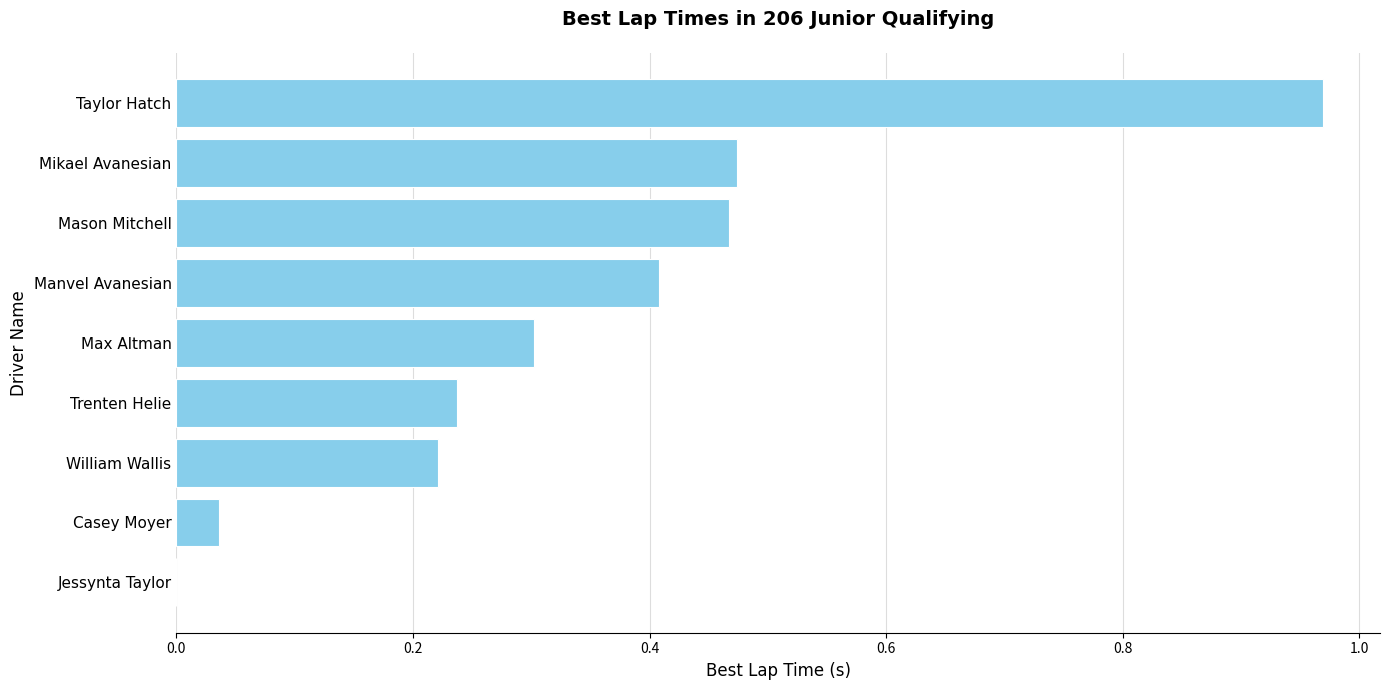

Which has a higher value, Casey Moyer or William Wallis?

William Wallis